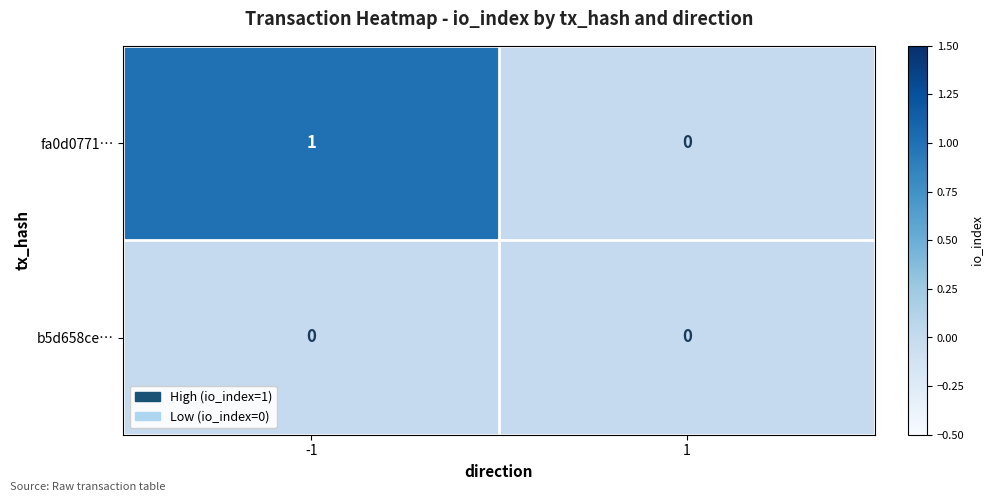

Between -1 and 1, which series saw the biggest shift?

fa0d0771…